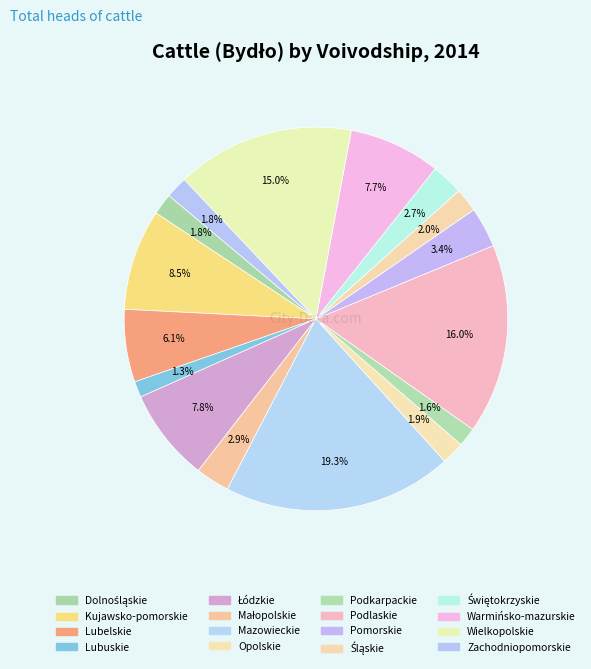

What is the ratio of the value at Podkarpackie to the value at Zachodniopomorskie?

0.9